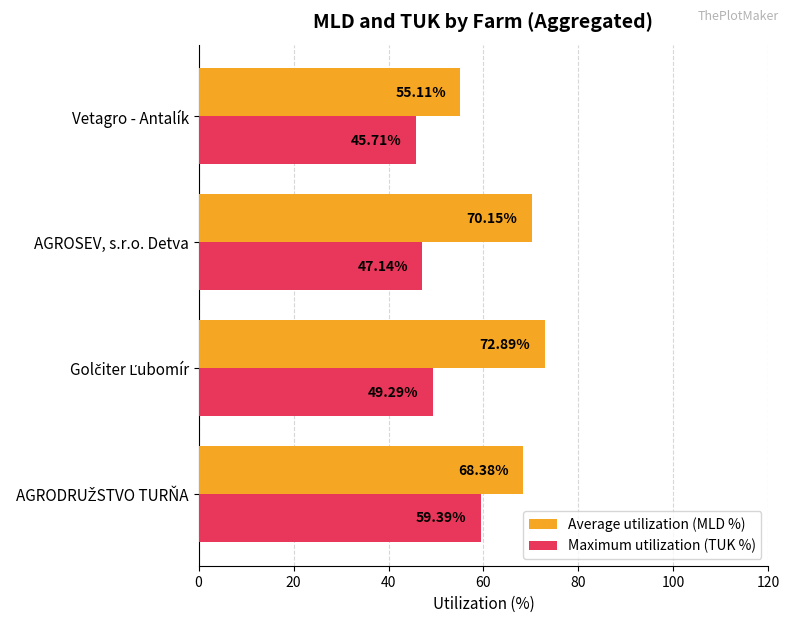

Rank the series by their maximum value, from lowest to highest.

Maximum utilization (TUK %), Average utilization (MLD %)